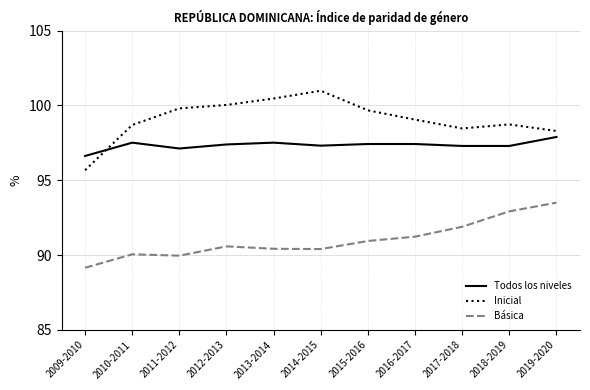

True or false: Básica and Todos los niveles intersect in this chart.

False